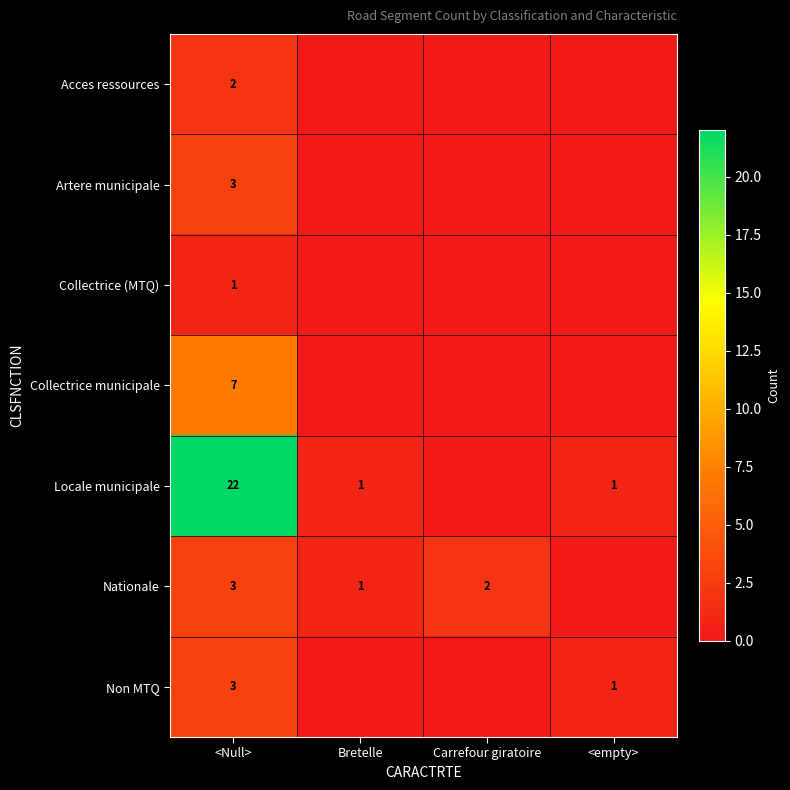

What is the total value across all series at <Null>?

41